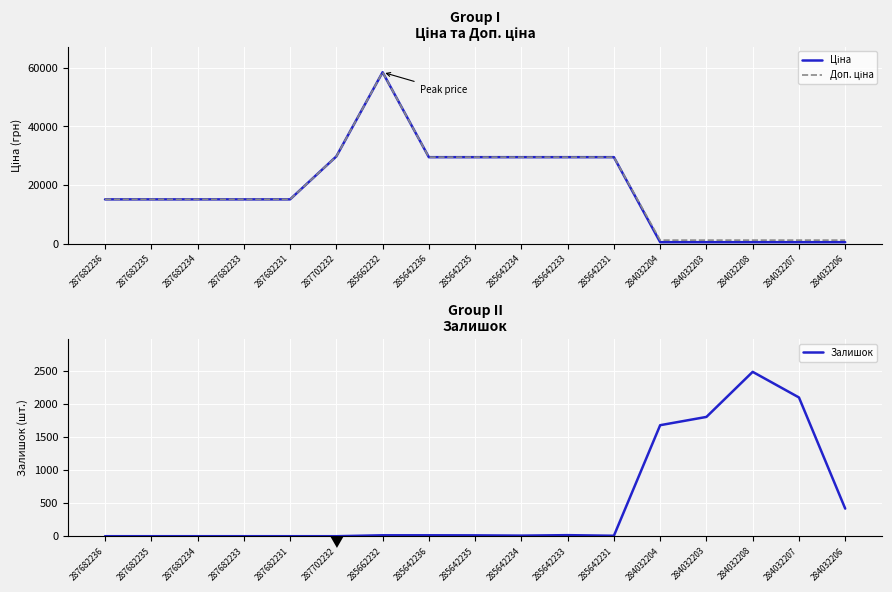

Is it true that Доп. ціна equals 29747.2 at 287702232?

True